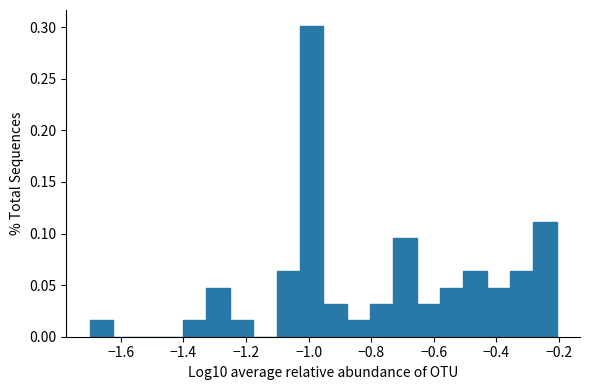

Read against the x-axis, roughly where is the centre of the tallest bar?

-1.00